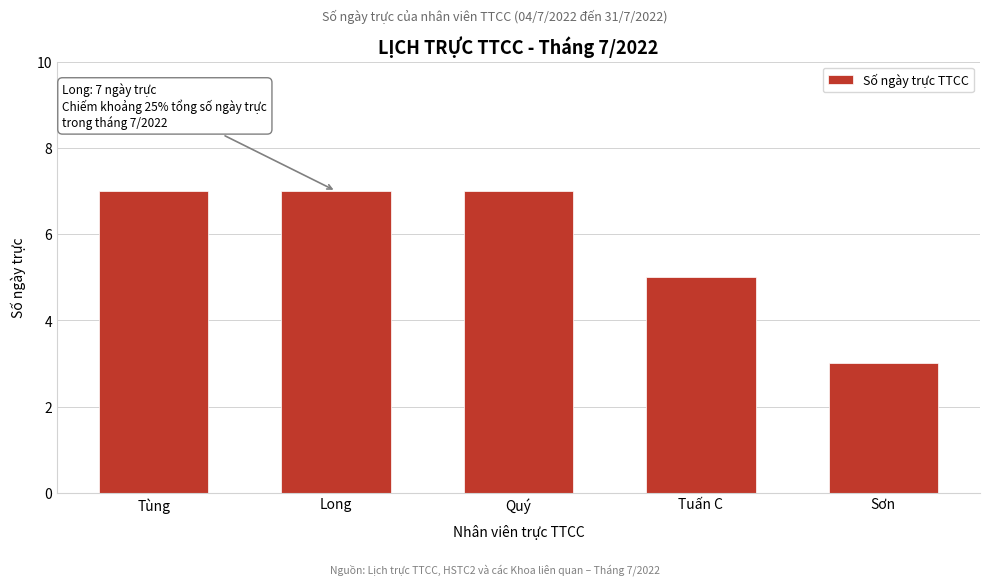

Reading right to left, transcribe all the data shown in this chart.

3	5	7	7	7